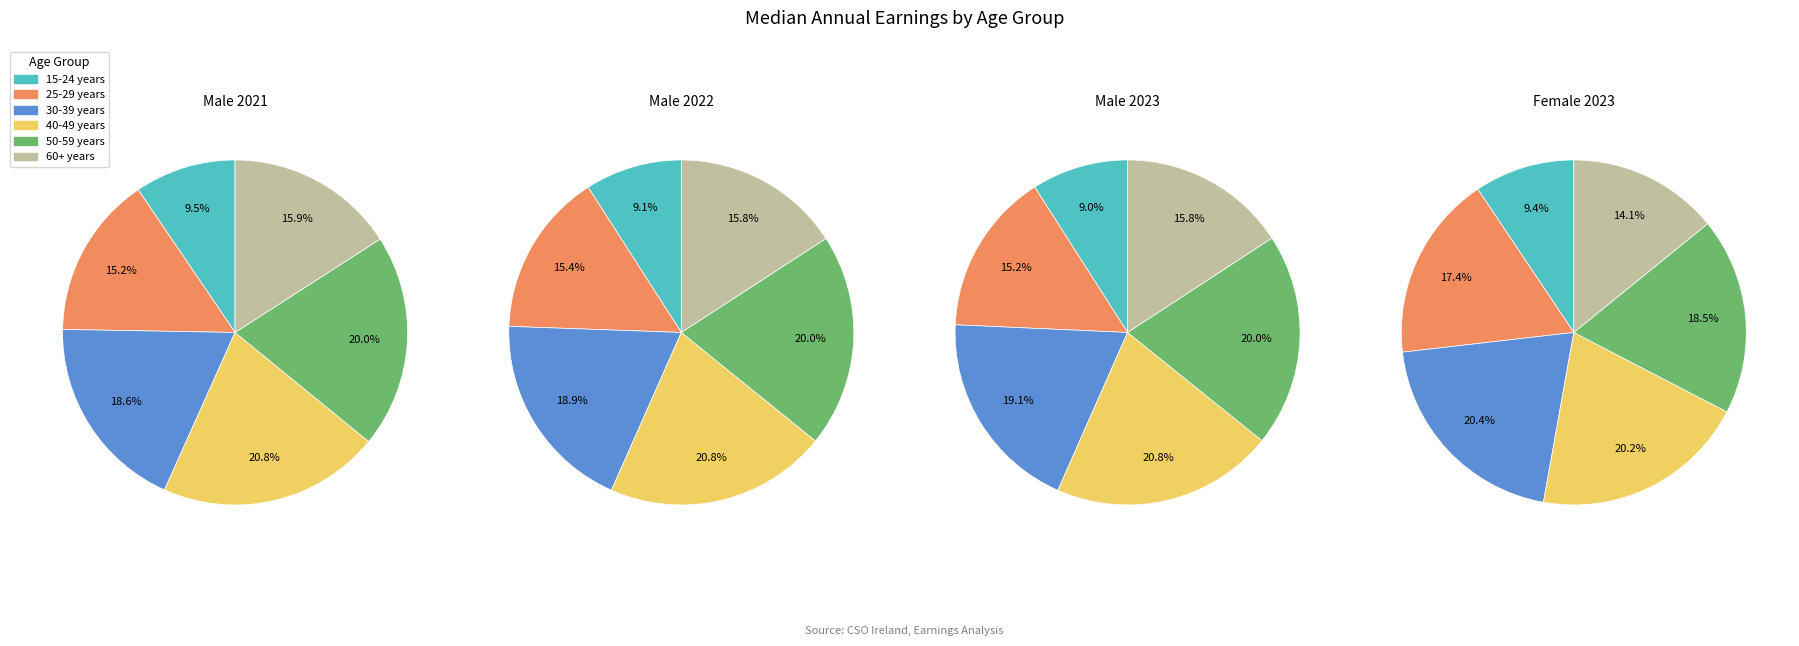

Count the number of slices in the pie.

6